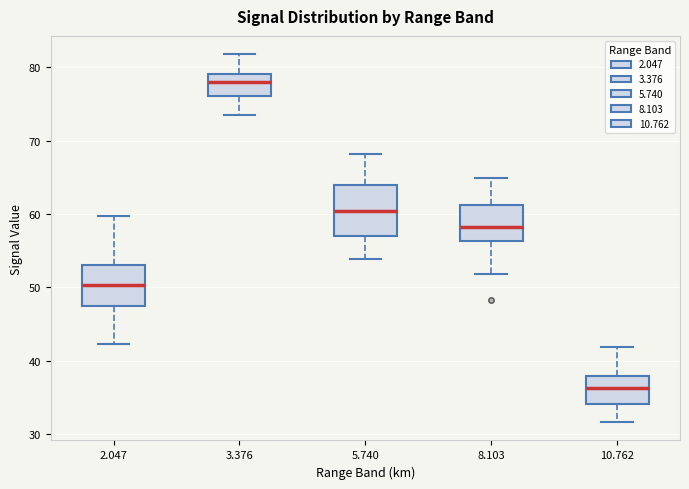

Reading left to right, transcribe this box plot: for each box, give where its median line is, the range the box spans, and where its two whiskers end, as read against the y-axis. The values are not printed on the chart, so give them approximately, as read against the axis.

2.047: median 50, box 47 to 53, whiskers 42 to 60
3.376: median 78, box 76 to 79, whiskers 74 to 82
5.740: median 60, box 57 to 64, whiskers 54 to 68
8.103: median 58, box 56 to 61, whiskers 52 to 65
10.762: median 36, box 34 to 38, whiskers 32 to 42